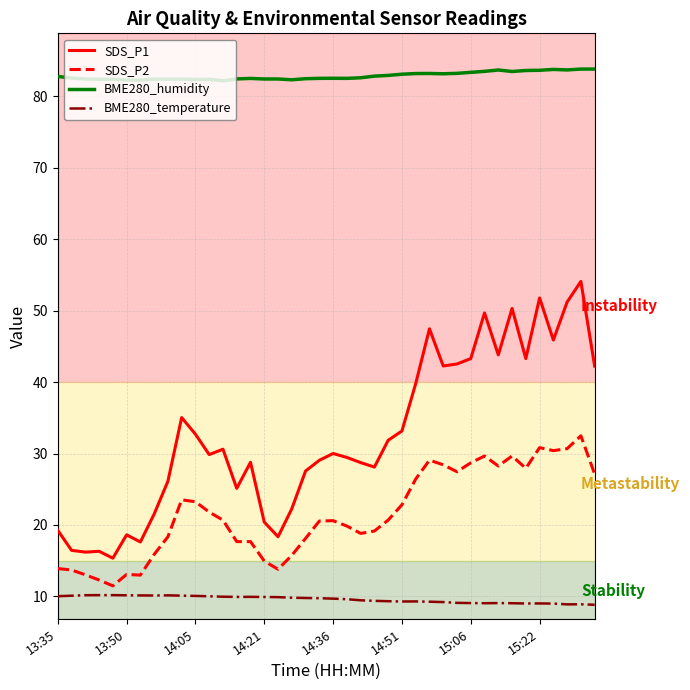

Is it true that BME280_temperature equals 13.9 at 13:50?

False